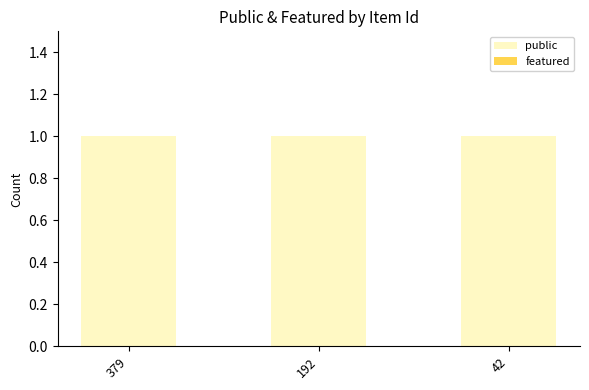

Which has a higher value, 379 or 192?

379